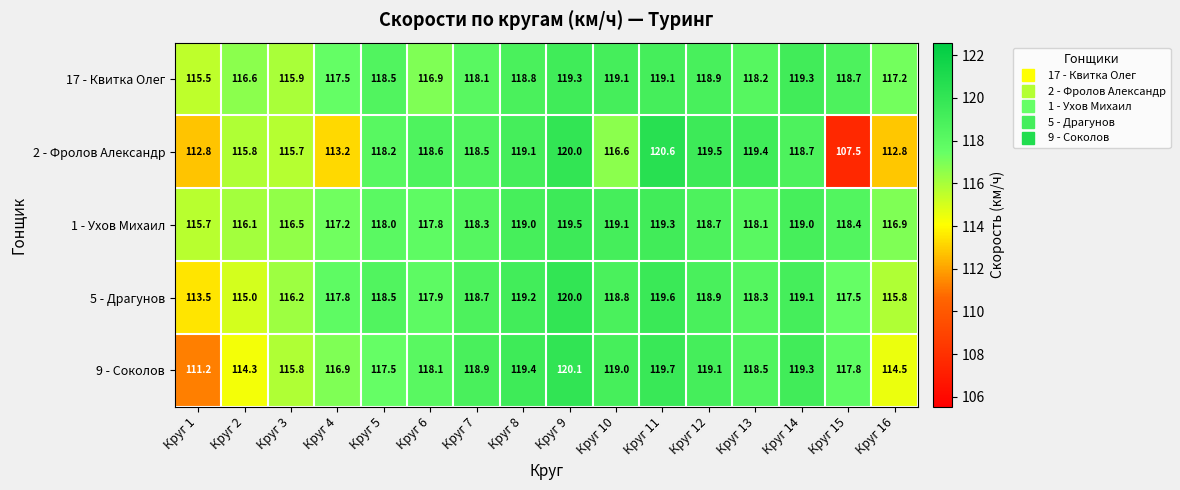

Rank the categories by 5 - Драгунов value from lowest to highest.

Круг 1, Круг 2, Круг 16, Круг 3, Круг 15, Круг 4, Круг 6, Круг 13, Круг 5, Круг 7, Круг 10, Круг 12, Круг 14, Круг 8, Круг 11, Круг 9